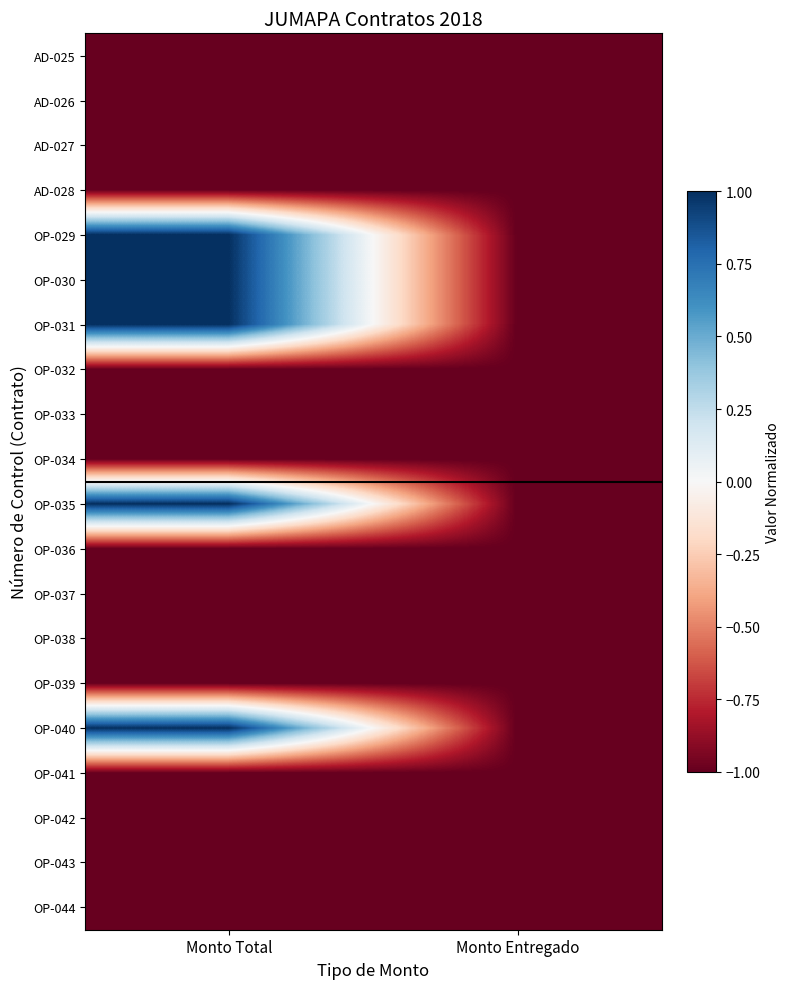

What is the total value across all series at Monto Total?

-10